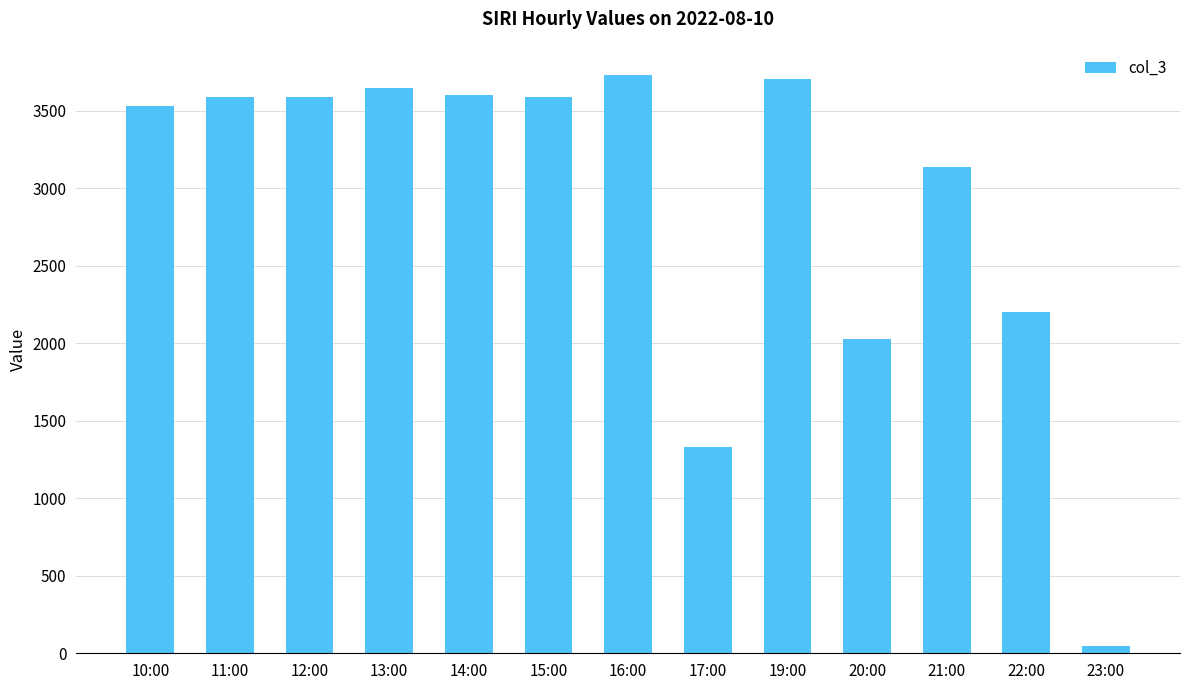

How many data points are less than 3591?

6